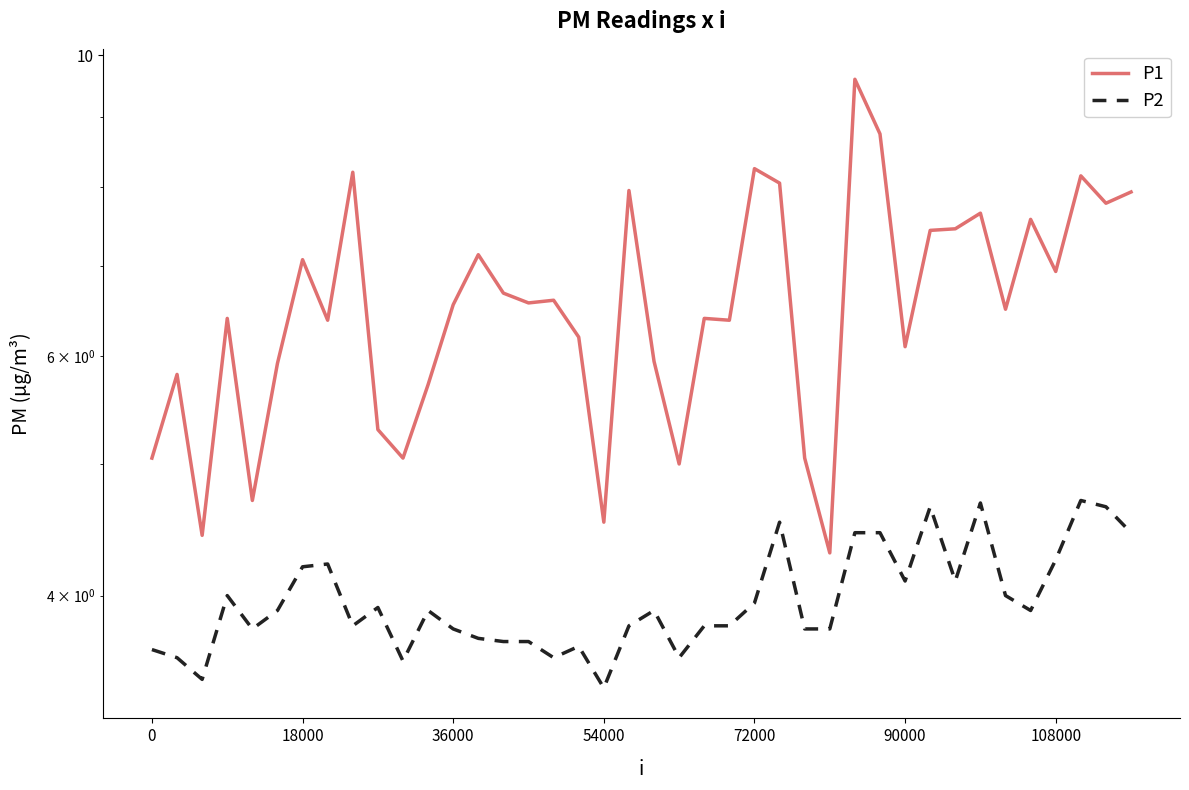

The P2 series shows 6.9 at 90000. True or false?

False